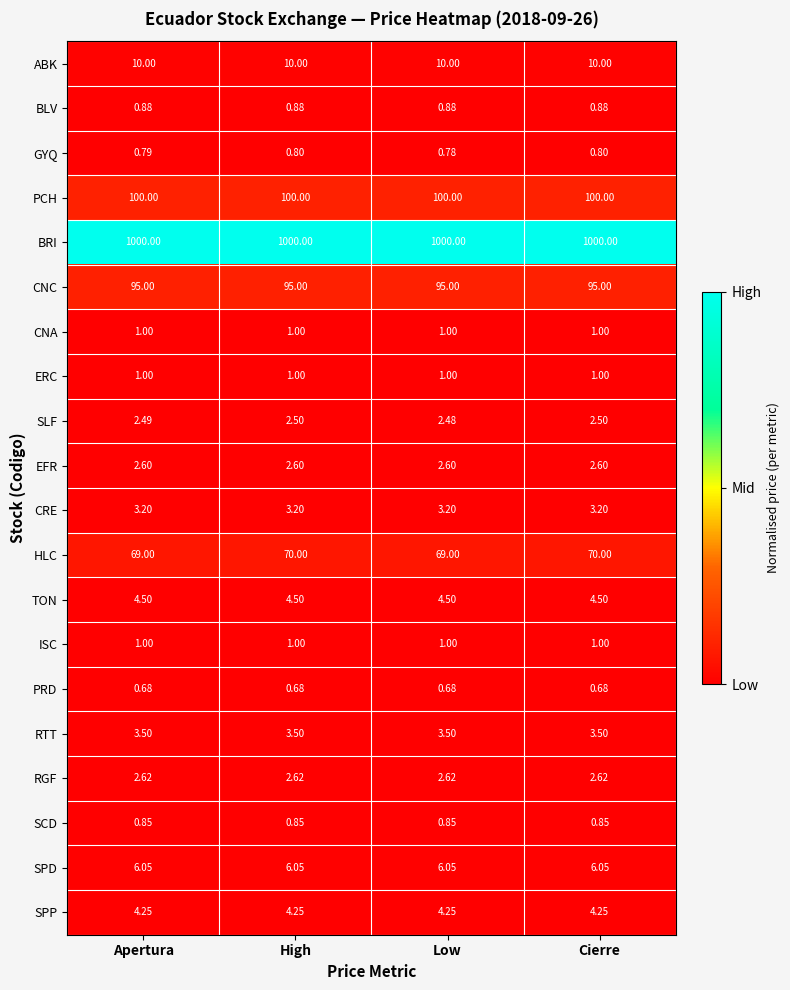

Which series has the widest spread of values?

HLC